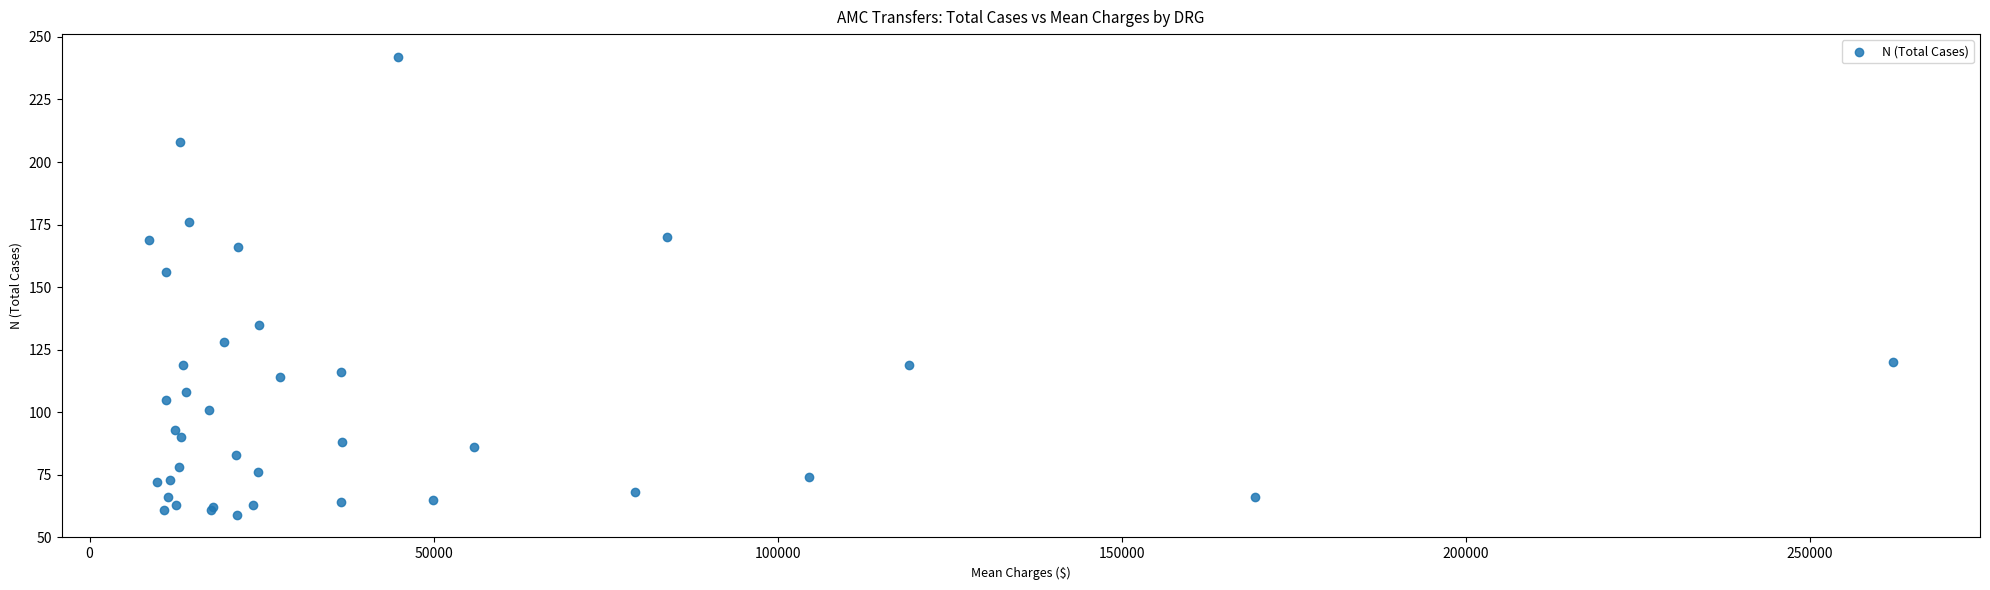

What Y value in the scatter plot is closest to 150?

156